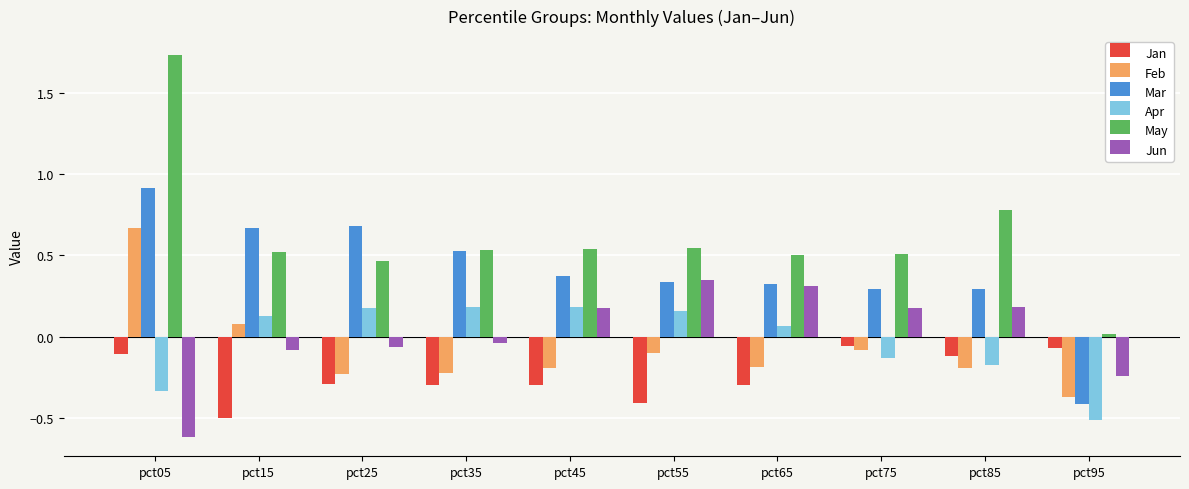

What is the sum of all Feb values?

-0.8